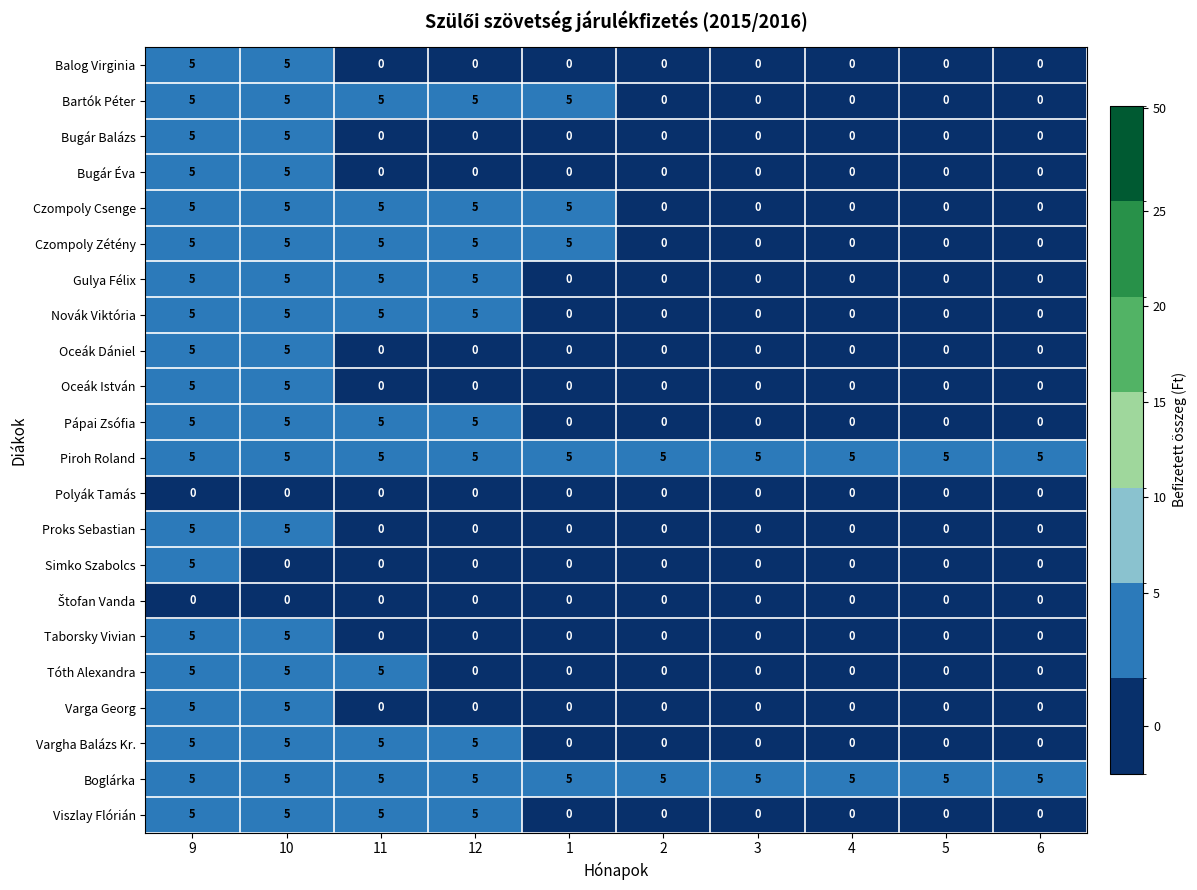

Between 9 and 10, which series saw the biggest shift?

Simko Szabolcs